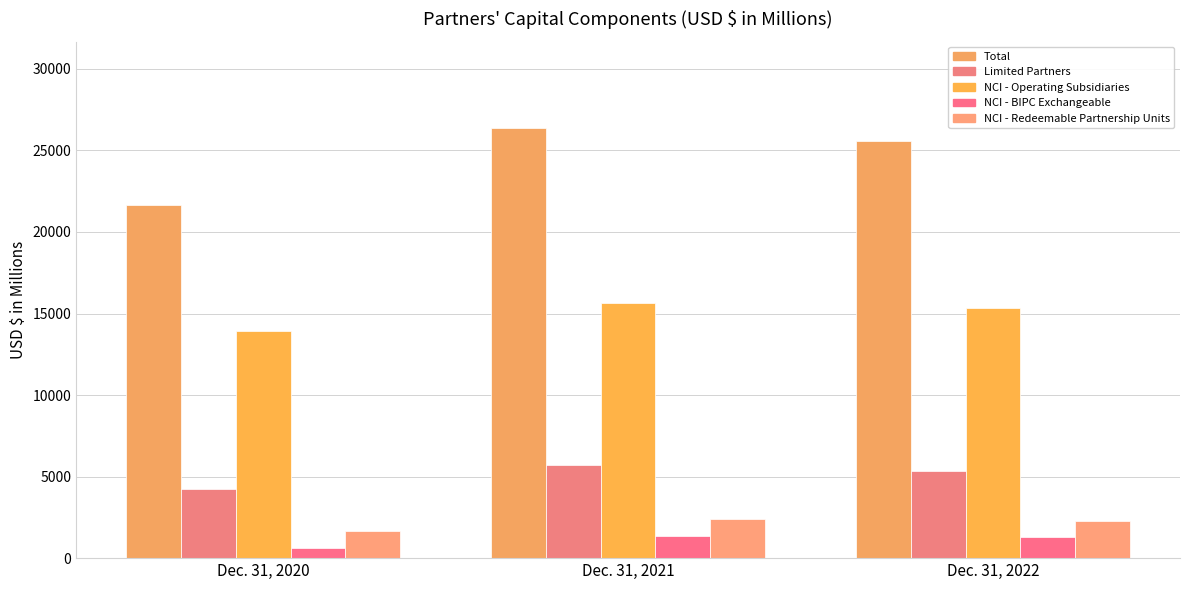

Are the bars grouped side by side (vs. stacked)?

Yes